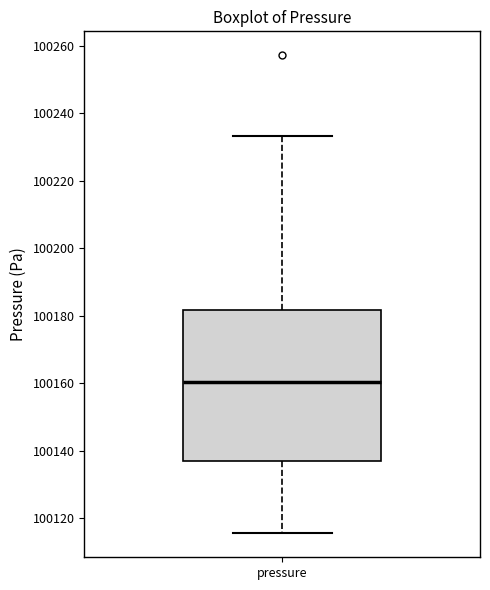

Where does the upper whisker of the box for pressure end on the y-axis? The values are not printed on the chart, so give them approximately, as read against the axis.

100234